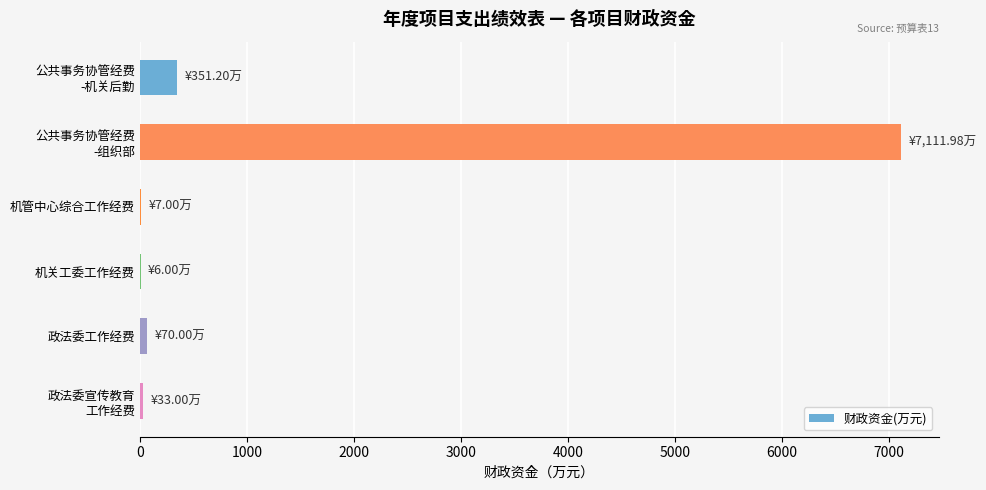

What is the maximum value shown in the chart?

7112.0